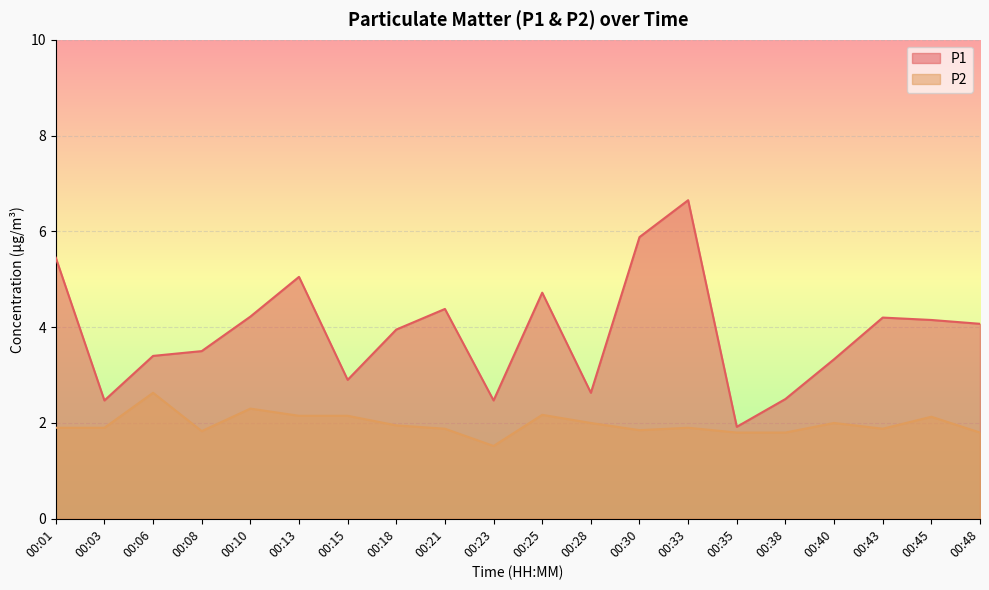

At which category is the sum across all series the highest?

00:33